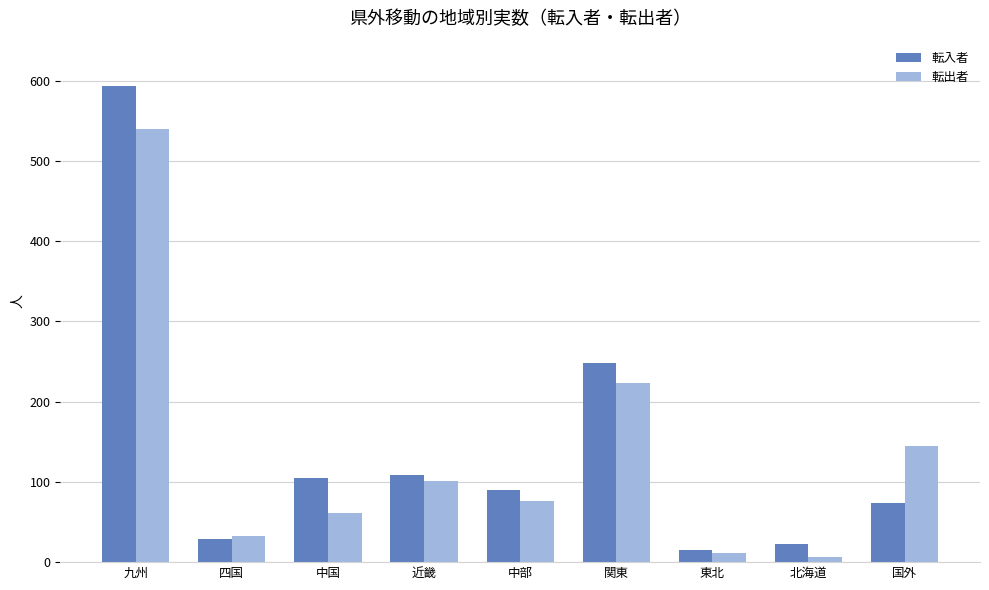

The 転出者 series shows 6 at 北海道. True or false?

True